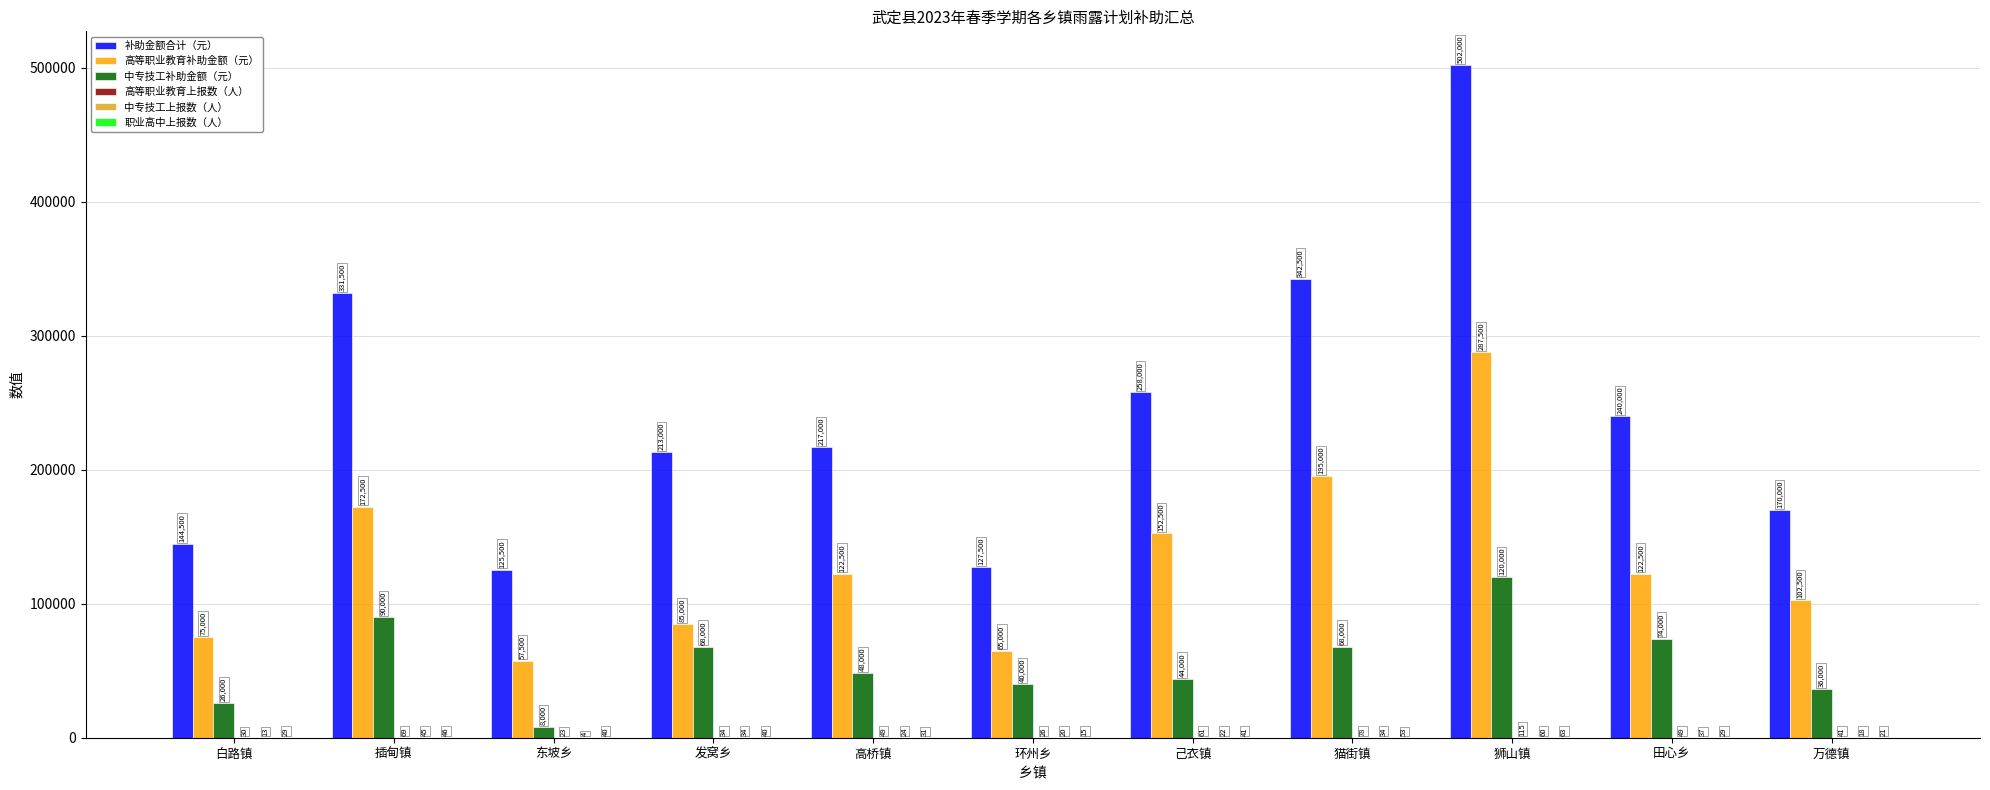

Which series has the largest total across all categories?

补助金额合计（元）